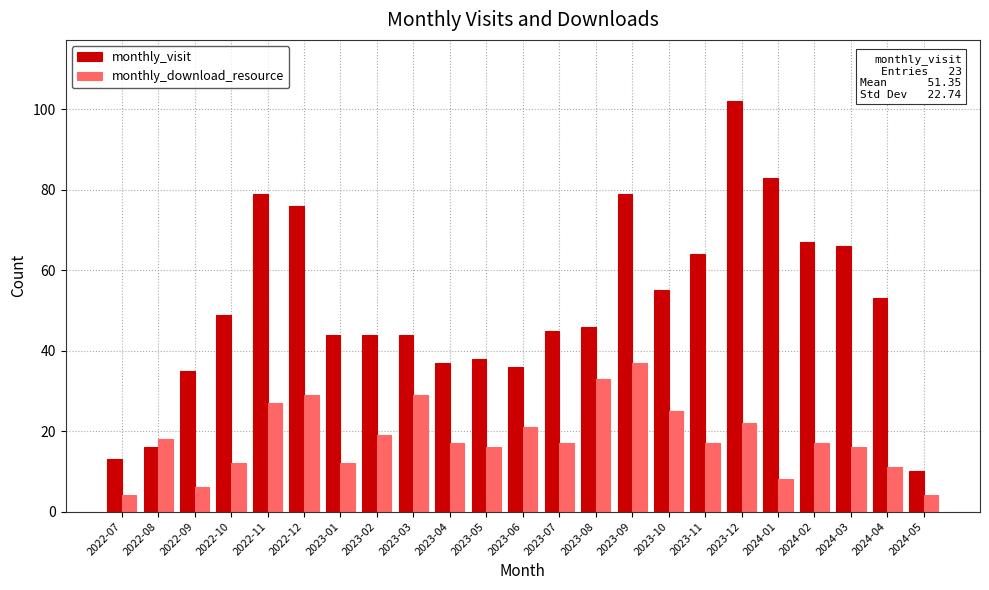

The monthly_visit series shows 17 at 2024-05. True or false?

False